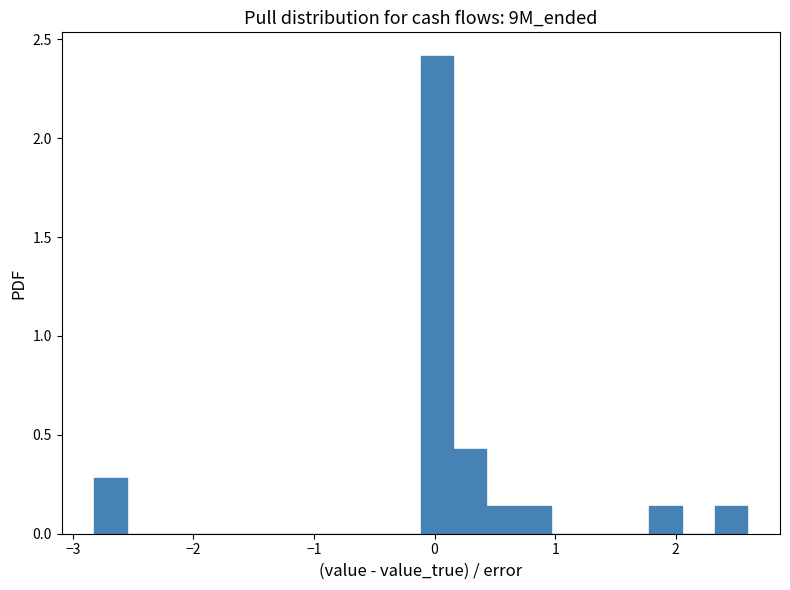

Read against the x-axis, roughly where is the centre of the tallest bar?

0.0